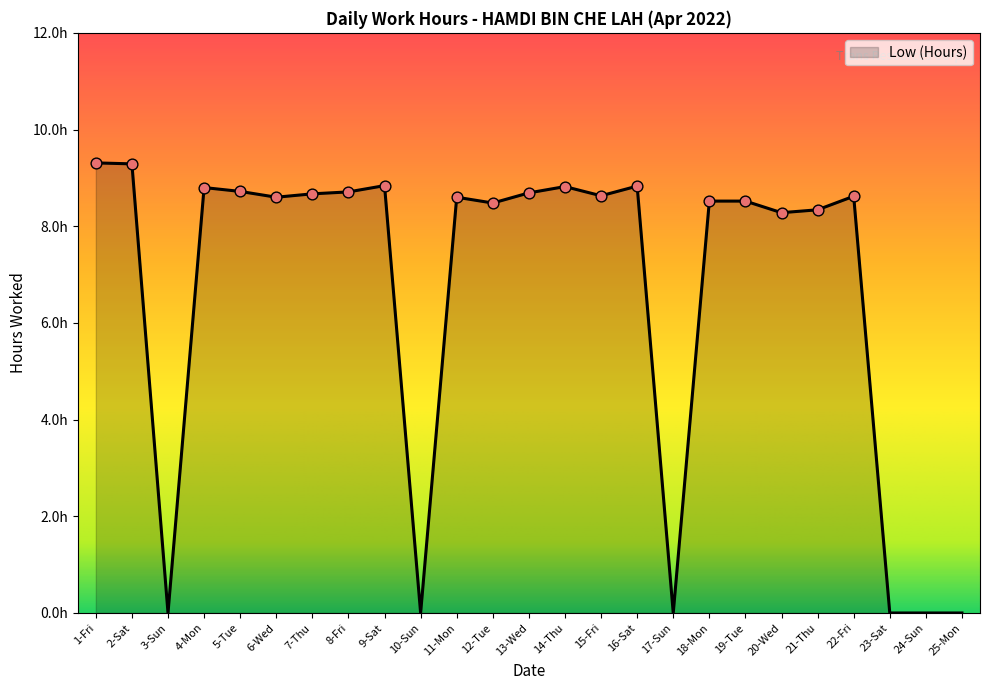

What is the ratio of the value at 21-Thu to the value at 11-Mon?

1.0